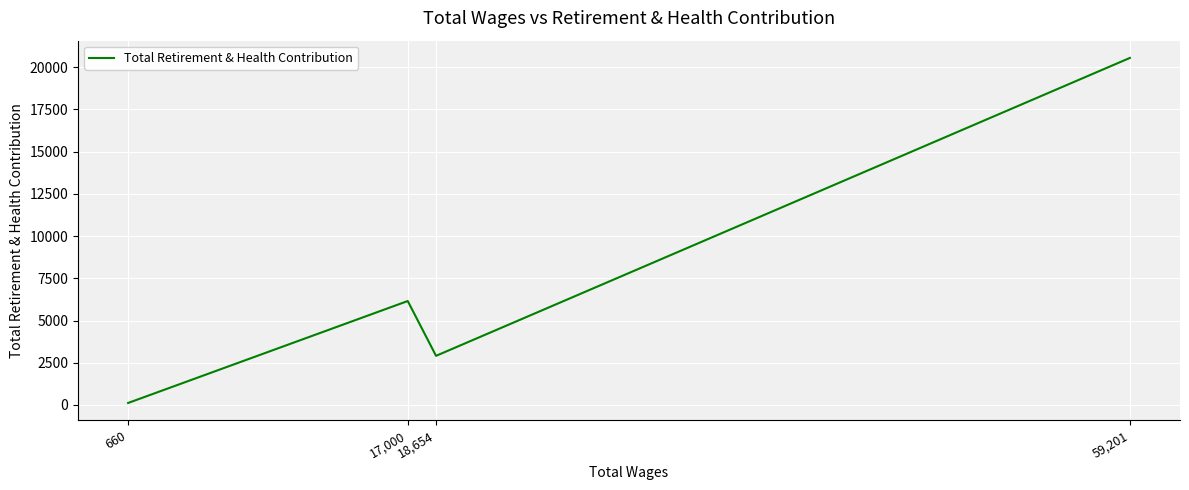

The chart shows a value of 2910 at 18,654. True or false?

True